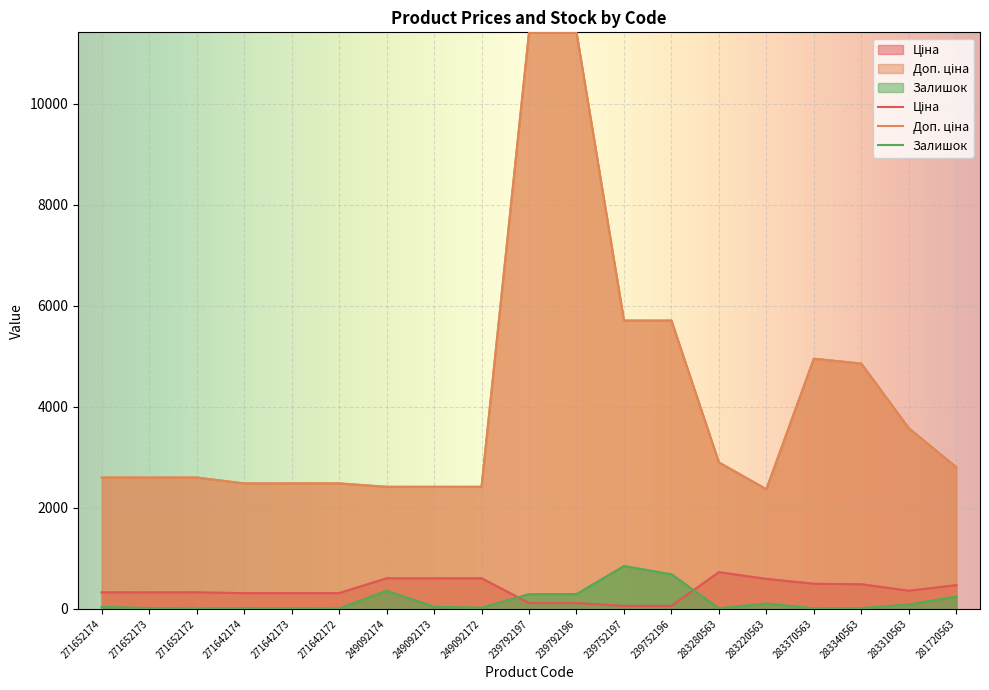

What is the difference between the Залишок values at 283310563 and 271642173?

75.0